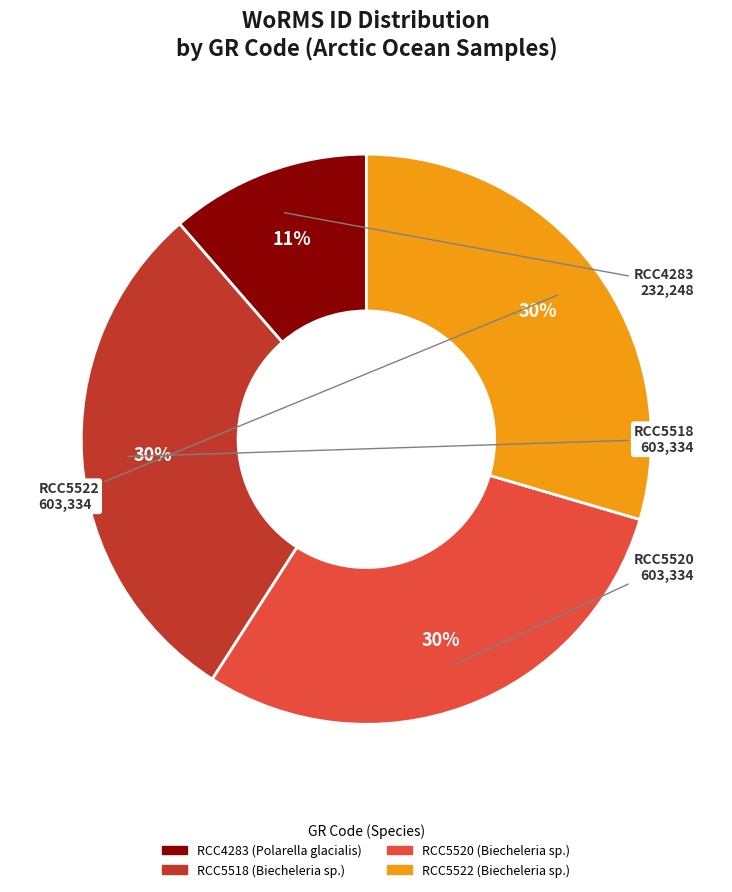

The RCC5518 slice represents 30% of the pie. True or false?

True